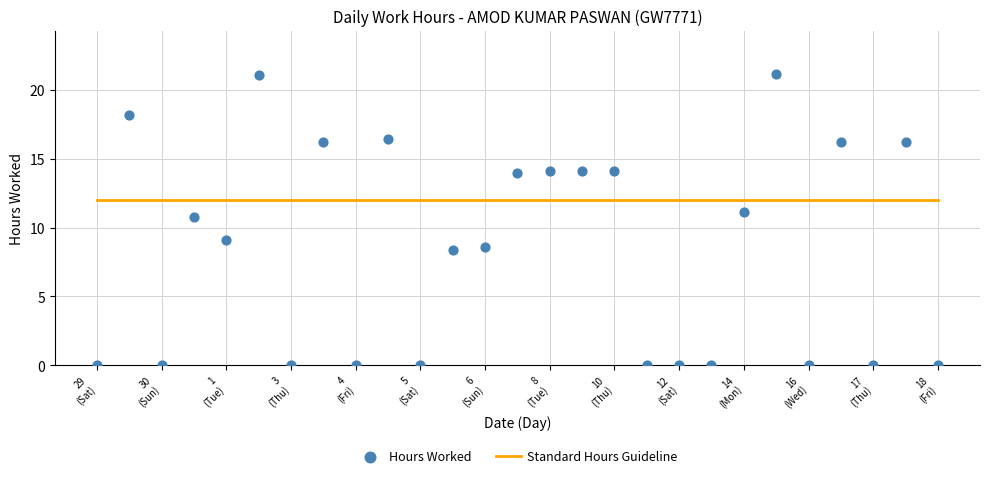

What is the range of Y values (max minus min)?

21.1